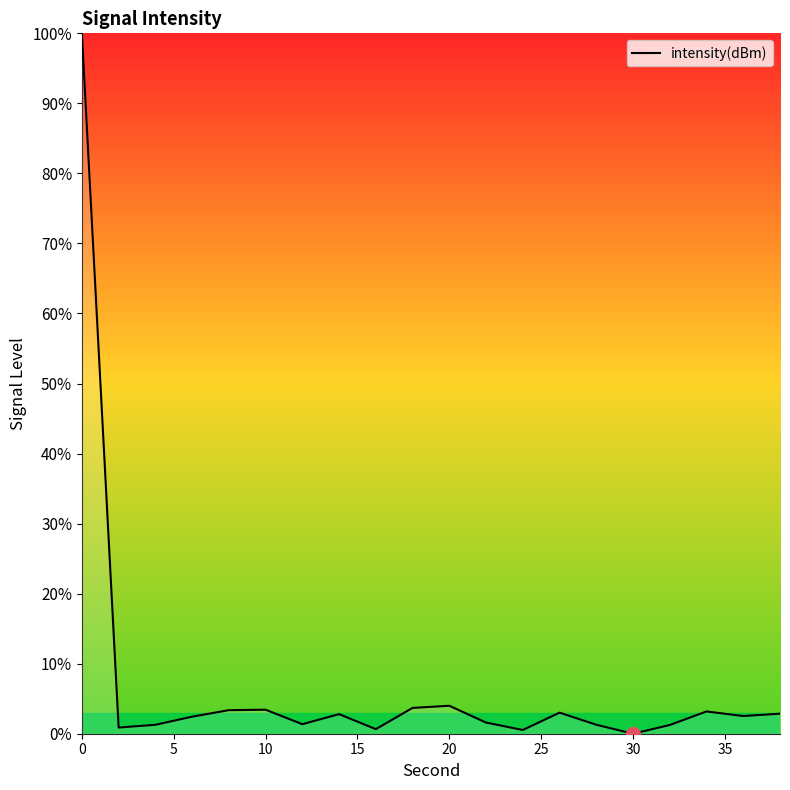

What is the difference between the maximum and minimum values?

100.0